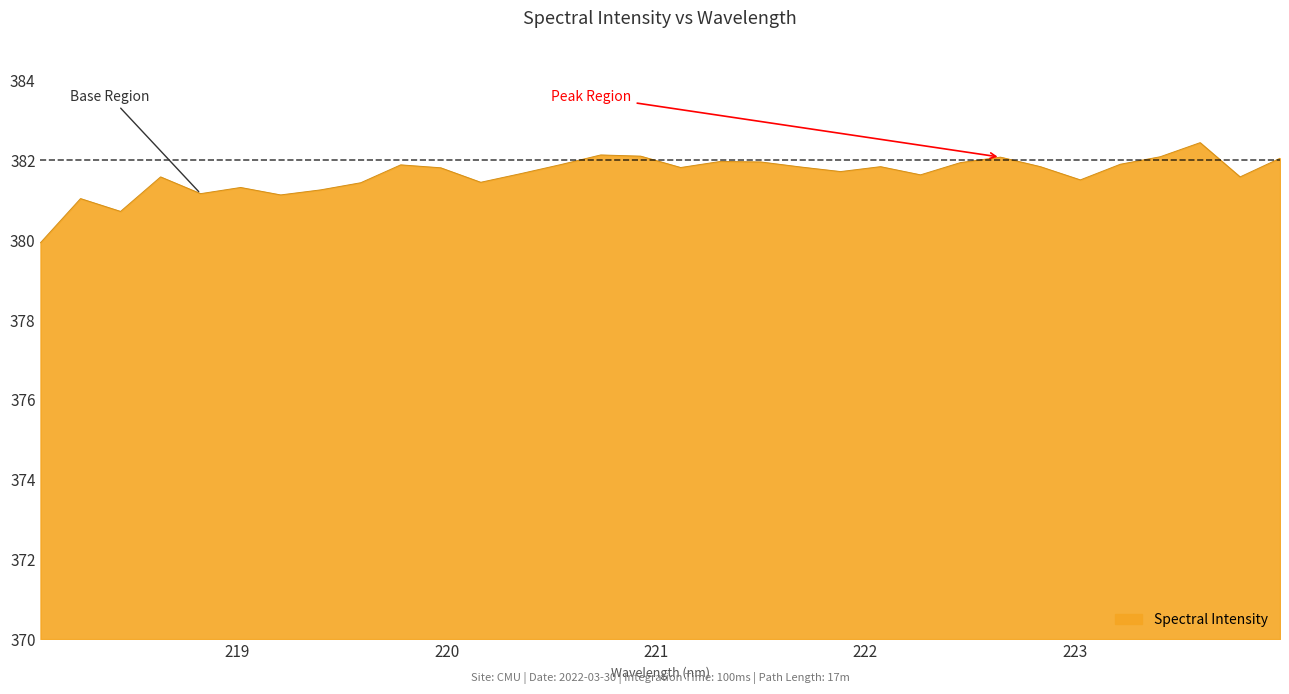

What is the minimum value shown in the chart?

379.9